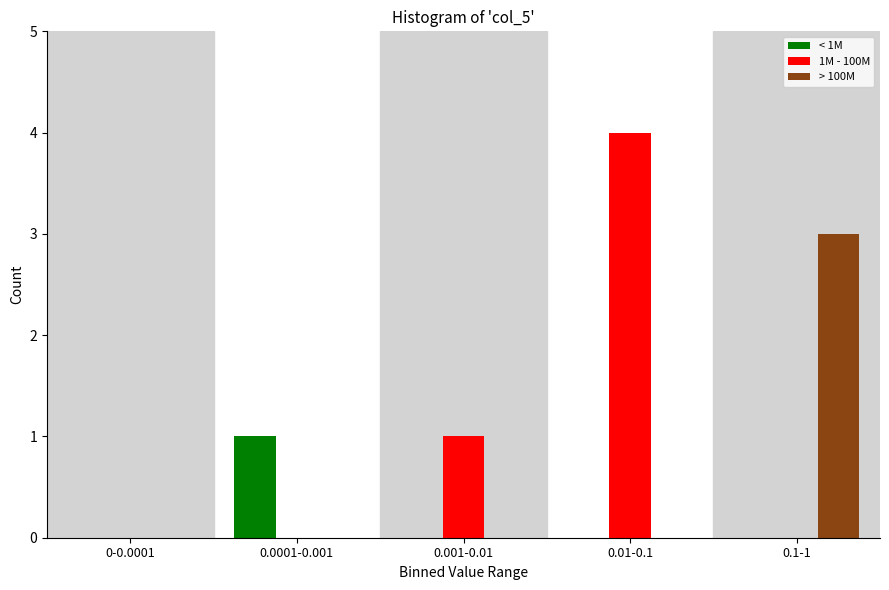

Reading left to right, list all the values displayed in this chart.

< 1M: 0-0.0001=0	0.0001-0.001=1	0.001-0.01=0	0.01-0.1=0	0.1-1=0
1M - 100M: 0-0.0001=0	0.0001-0.001=0	0.001-0.01=1	0.01-0.1=4	0.1-1=0
> 100M: 0-0.0001=0	0.0001-0.001=0	0.001-0.01=0	0.01-0.1=0	0.1-1=3